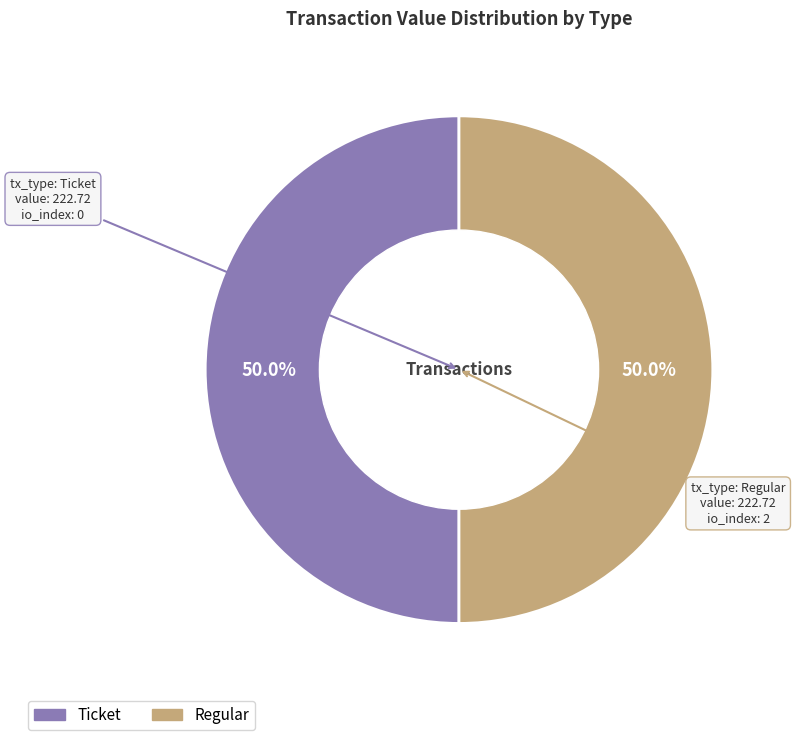

Approximately how many times larger is the value at Regular compared to Ticket?

1.0